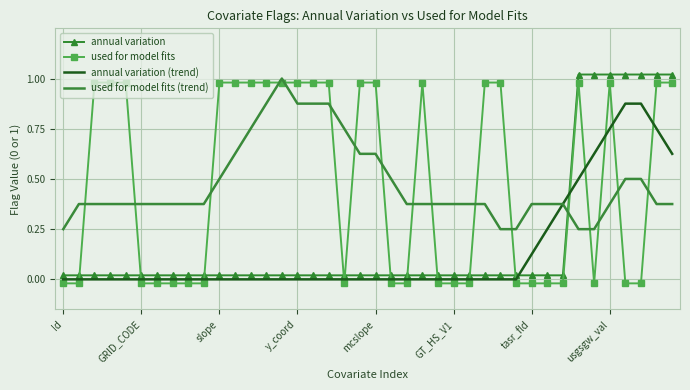

True or false: used for model fits and annual variation cross at least once.

True